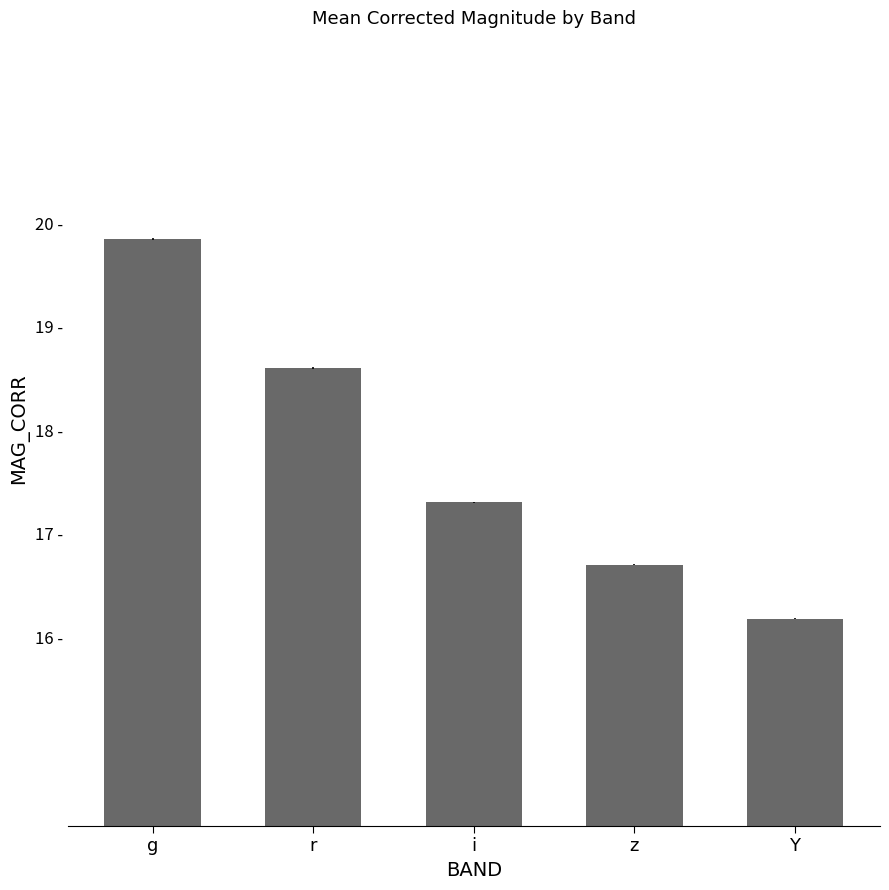

List the labels in order of value, largest first.

g, r, i, z, Y